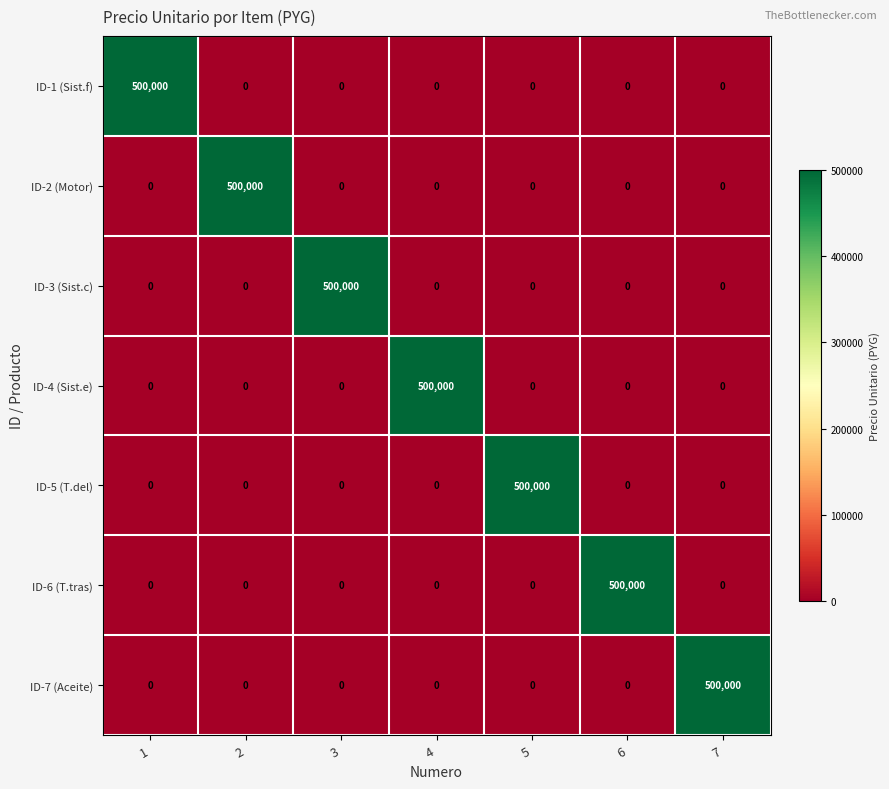

What is the total value across all series at 1?

500000